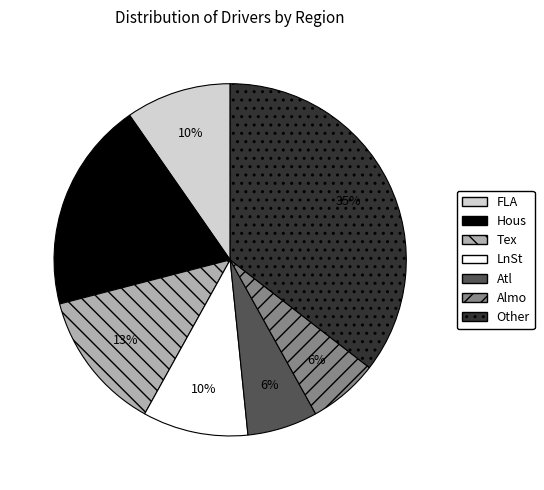

The Other slice represents 35% of the pie. True or false?

True